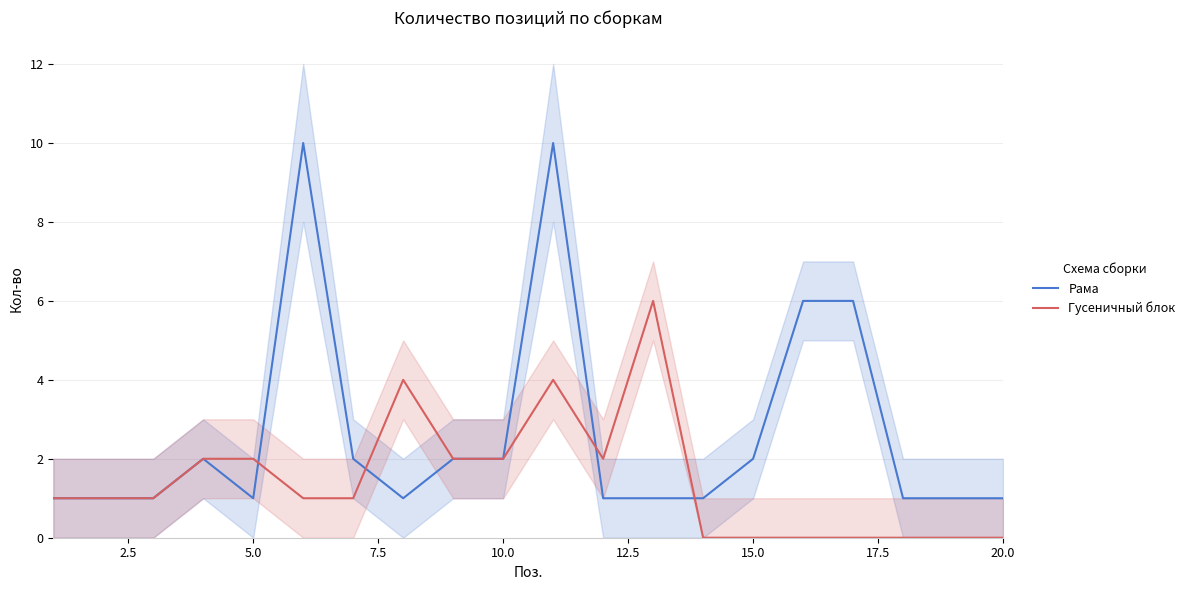

How many distinct data groups are displayed?

2